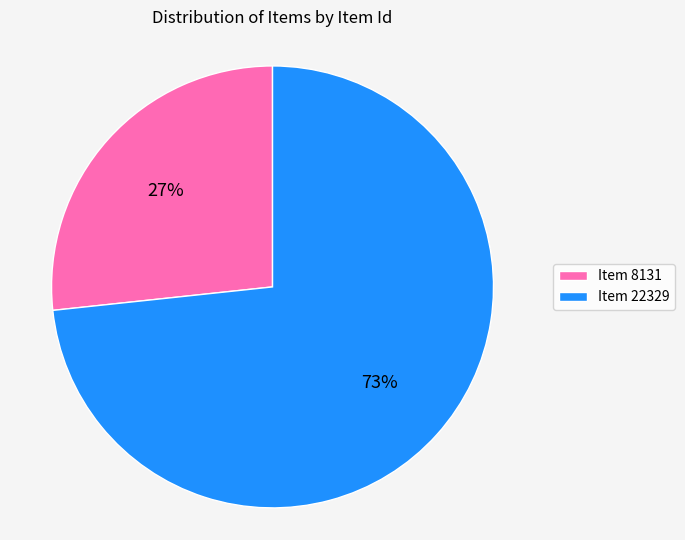

What is the largest slice in the pie chart?

Item 22329